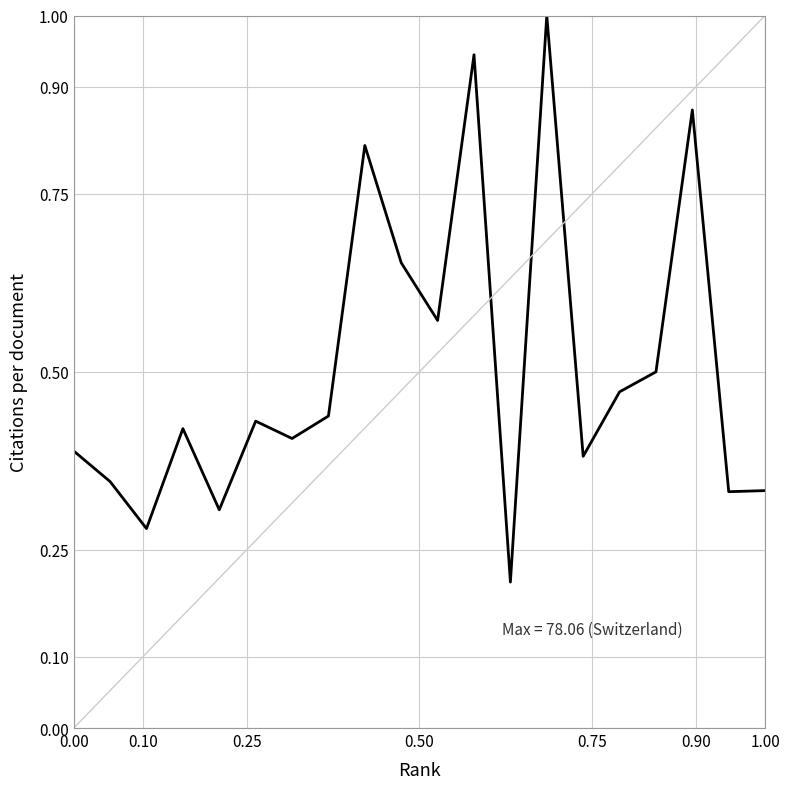

What is the greatest value displayed?

1.0